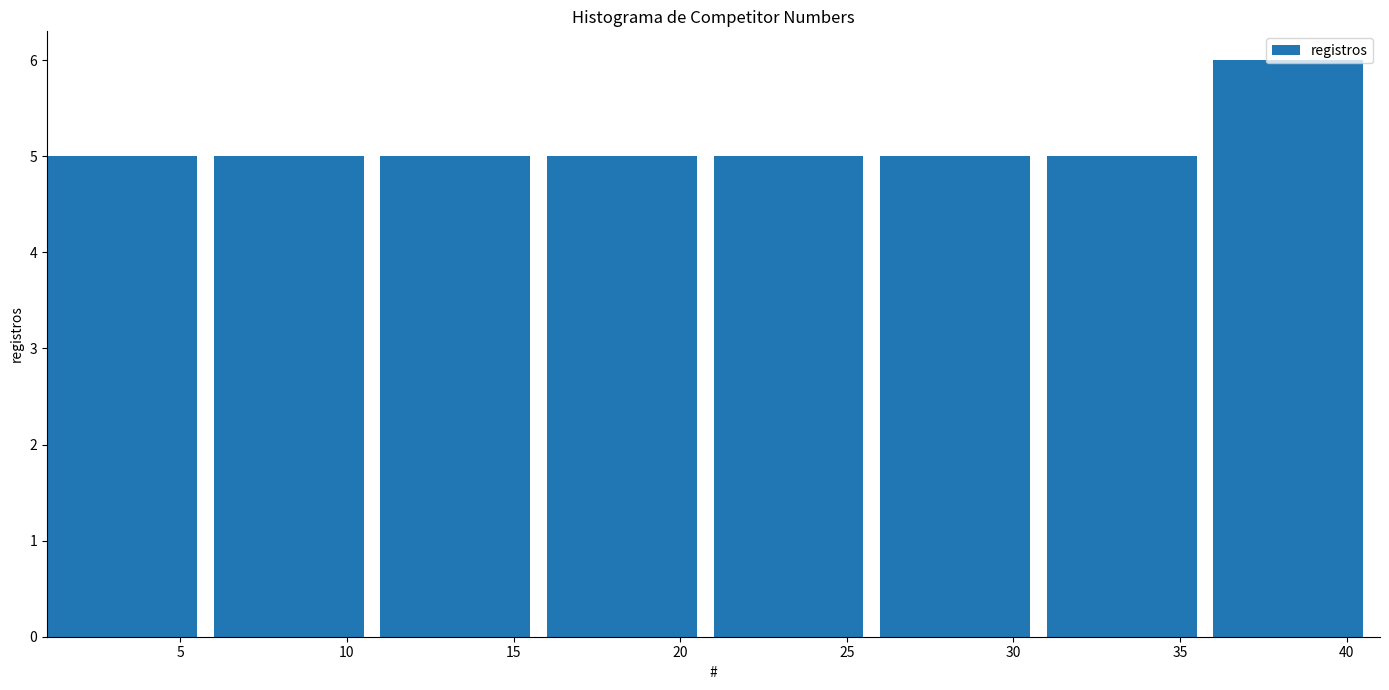

Reading left to right, list every bar in this chart as the range it spans on the x-axis followed by its height. The values are not printed on the chart, so give them approximately, as read against the axis.

1 to 6: 5
6 to 11: 5
11 to 16: 5
16 to 21: 5
21 to 26: 5
26 to 31: 5
31 to 36: 5
36 to 41: 6